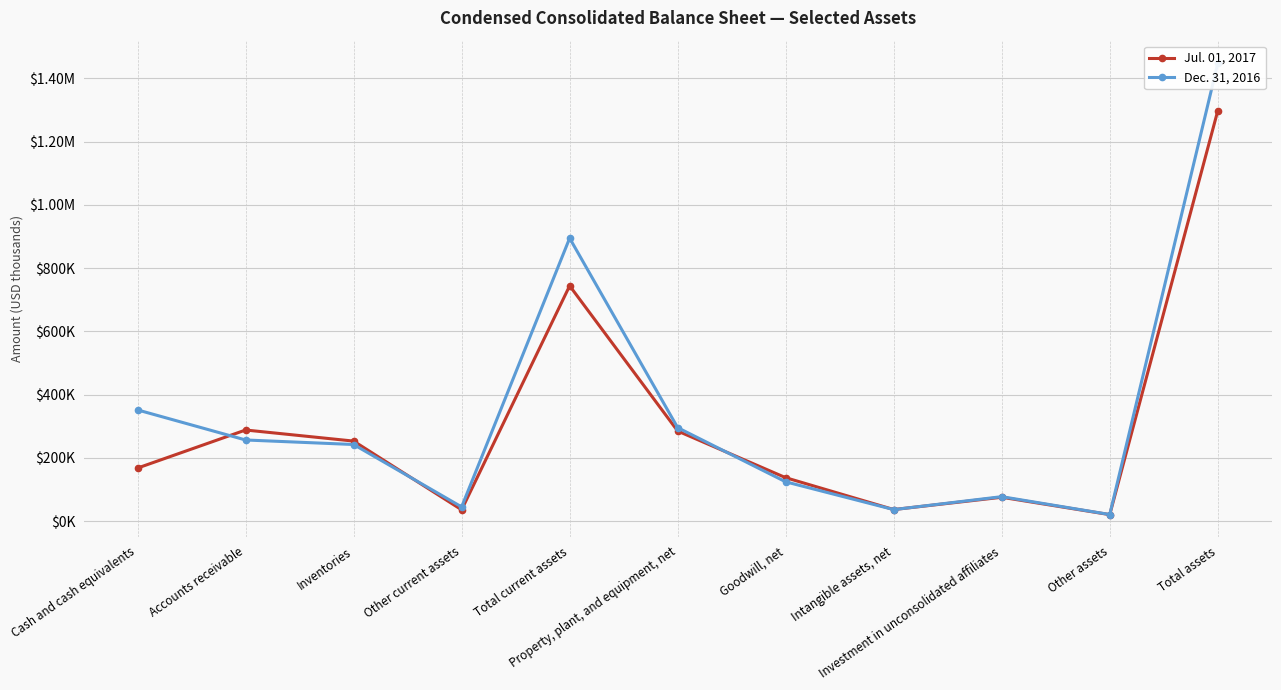

Between which two adjacent categories do Jul. 01, 2017 and Dec. 31, 2016 first intersect?

Cash and cash equivalents and Accounts receivable